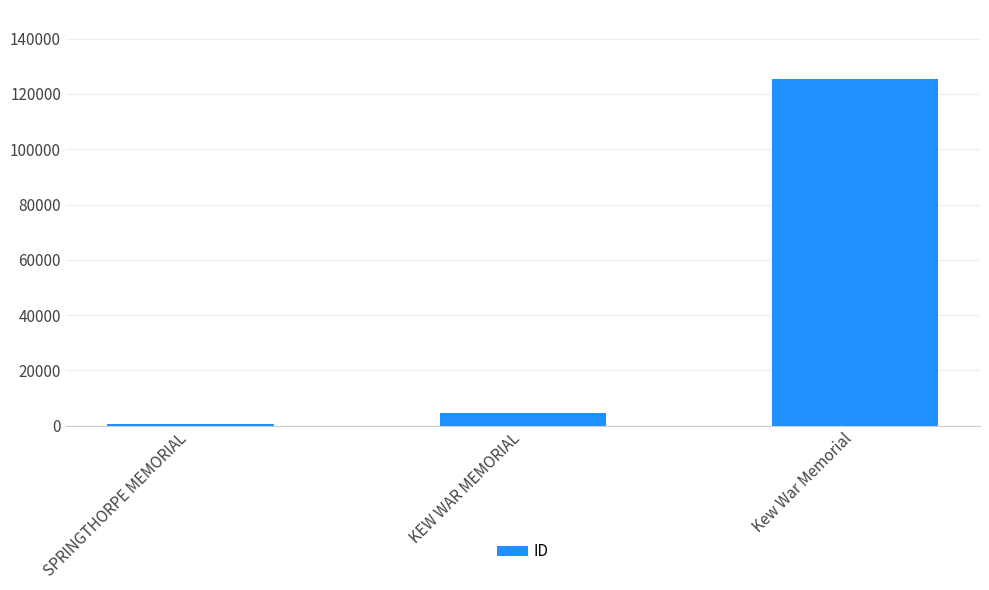

Does the chart contain stacked bars?

No